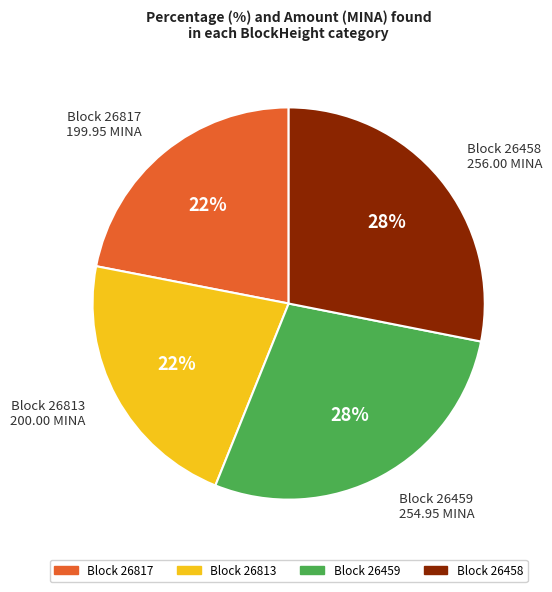

Count the number of slices in the pie.

4